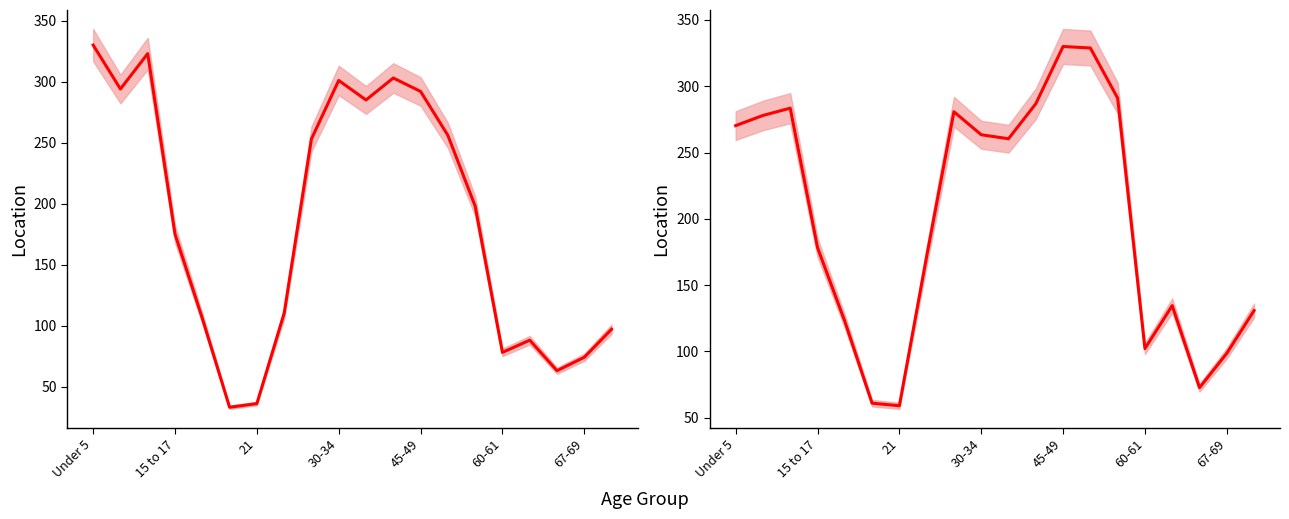

Does the chart display data point markers on the line(s)?

No